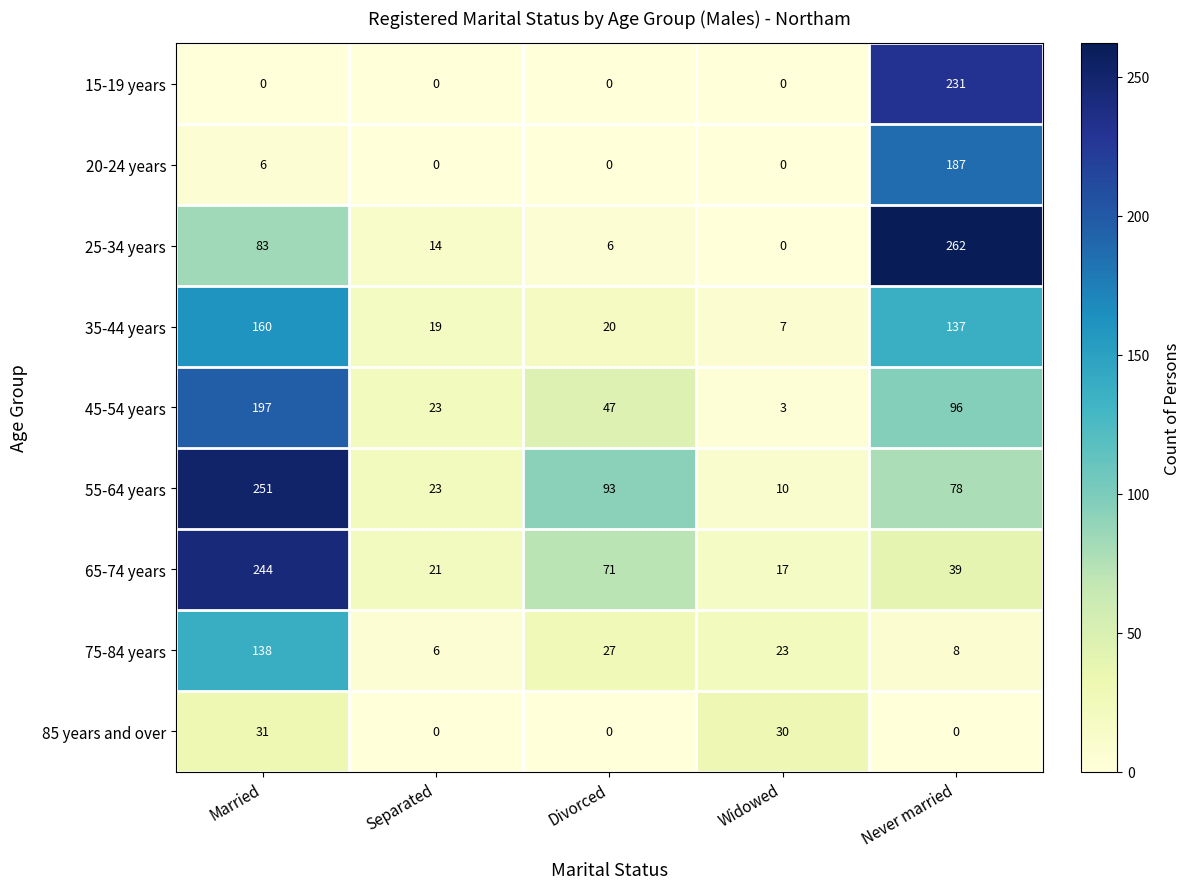

List the series in order of their peak value, highest first.

25-34 years, 55-64 years, 65-74 years, 15-19 years, 45-54 years, 20-24 years, 35-44 years, 75-84 years, 85 years and over